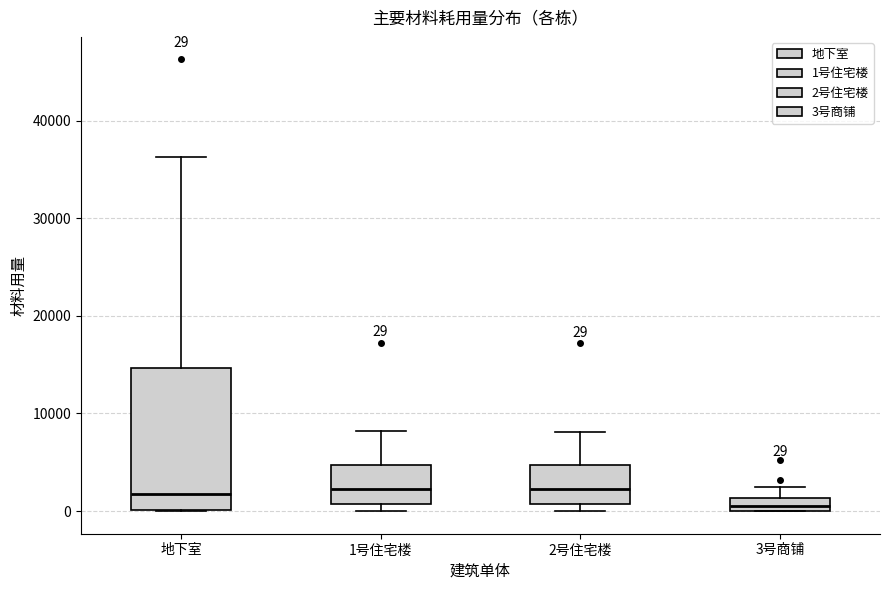

Which box has the lowest median line?

3号商铺